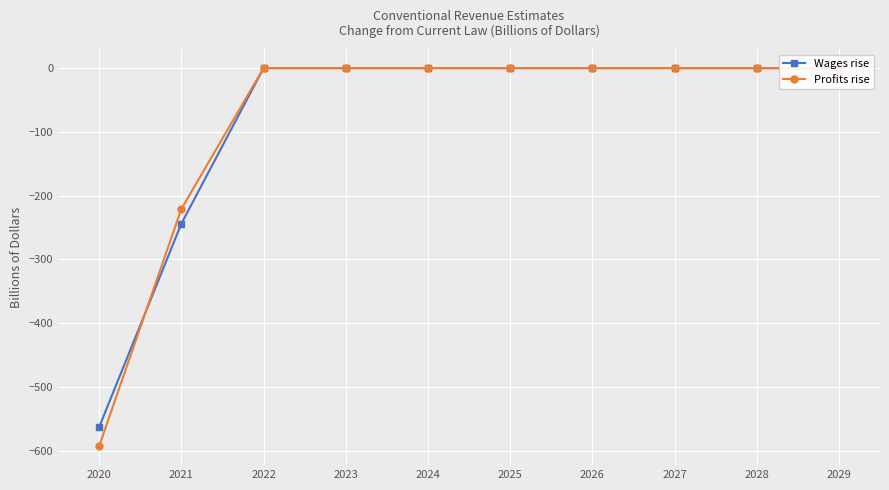

Which series has the widest spread of values?

Profits rise